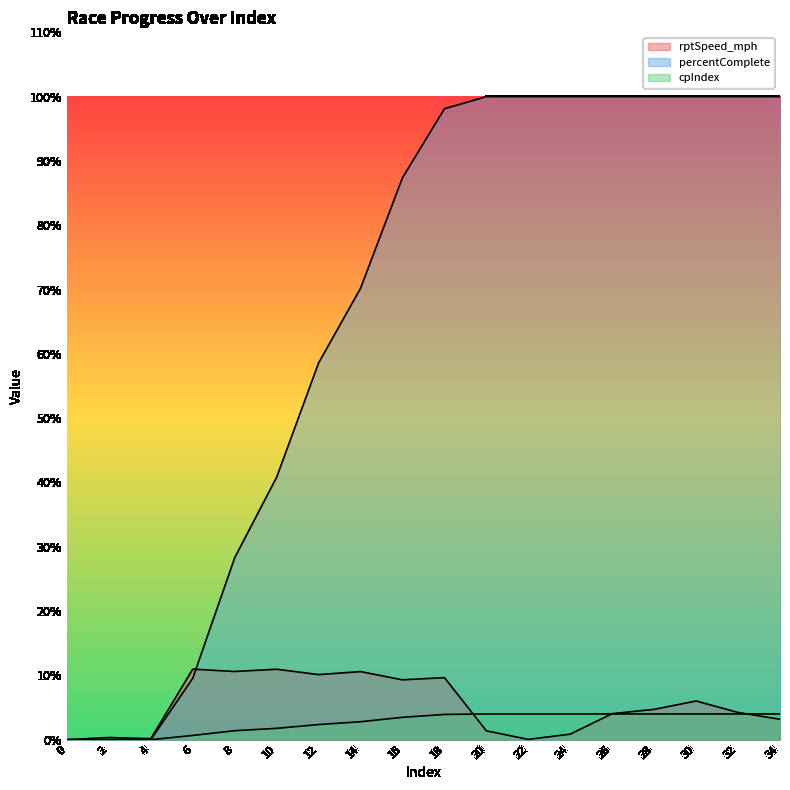

What is the maximum value for cpIndex?

4.0